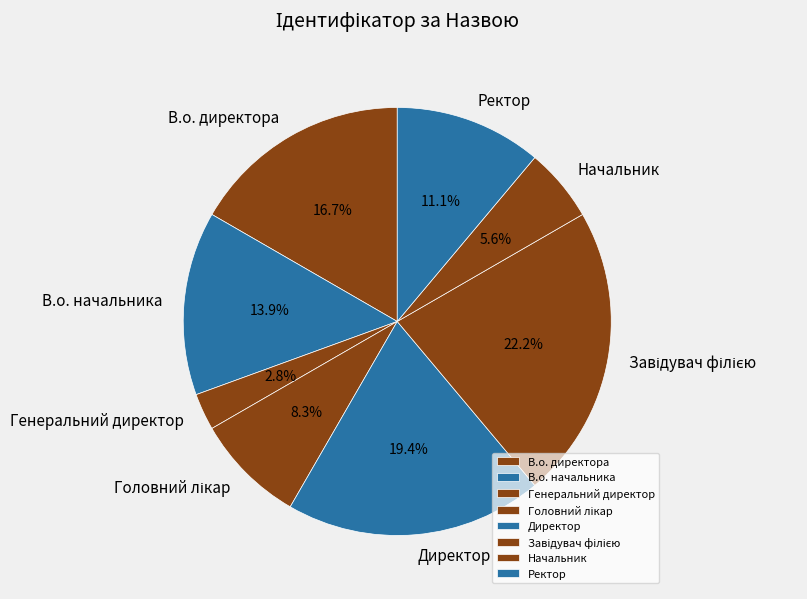

Which category has the smallest portion of the pie?

Генеральний директор